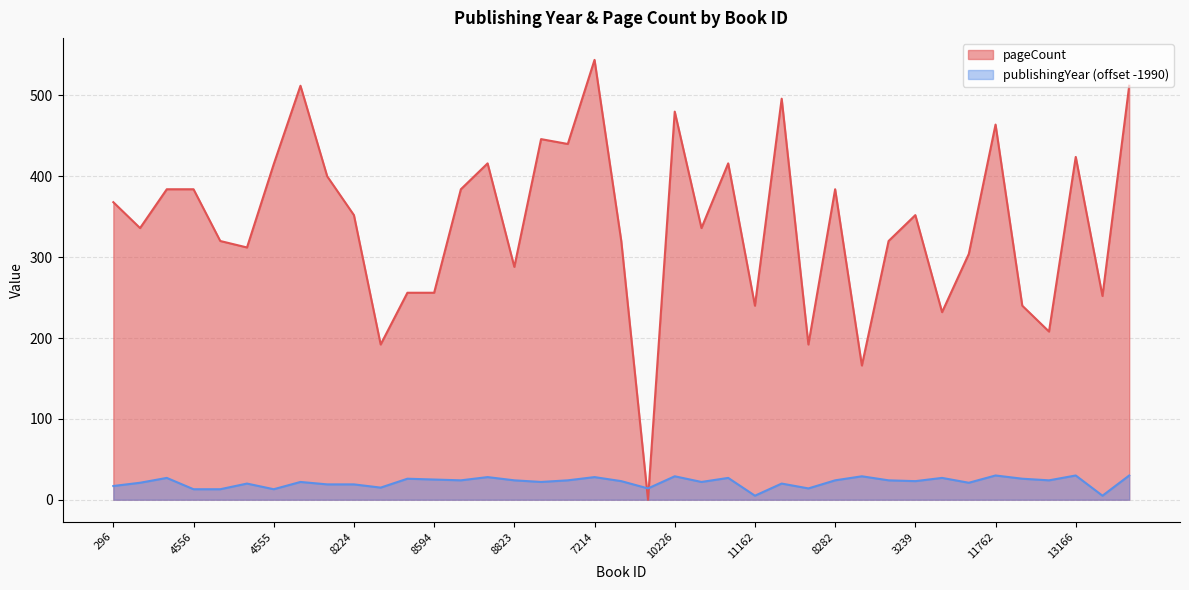

True or false: publishingYear has a value of 35 at 8878.

False